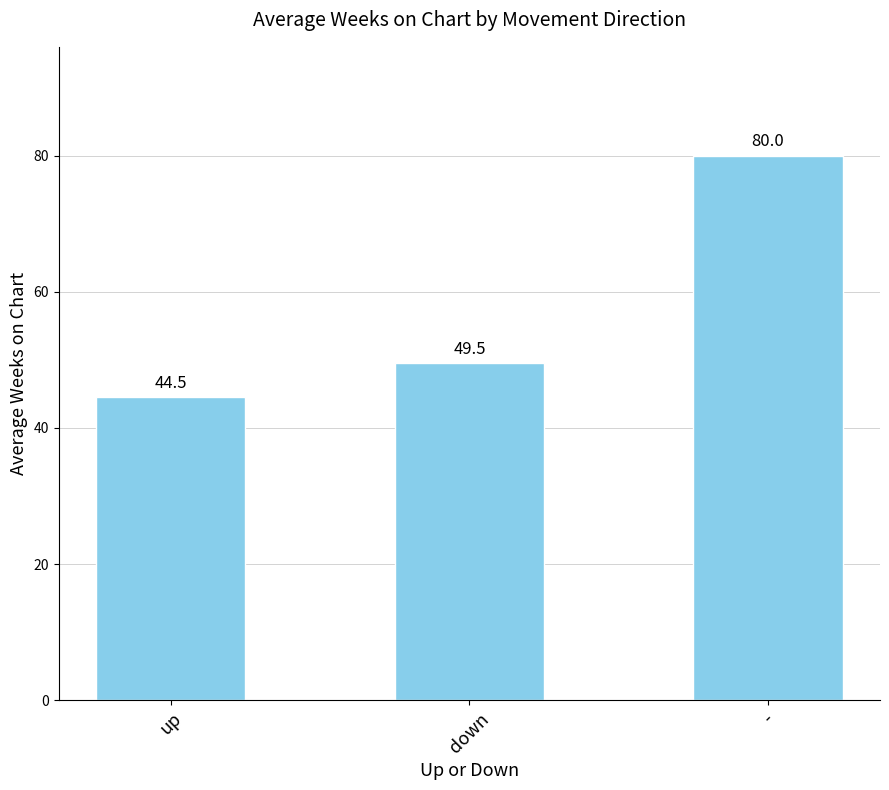

Which has a higher value, down or up?

down